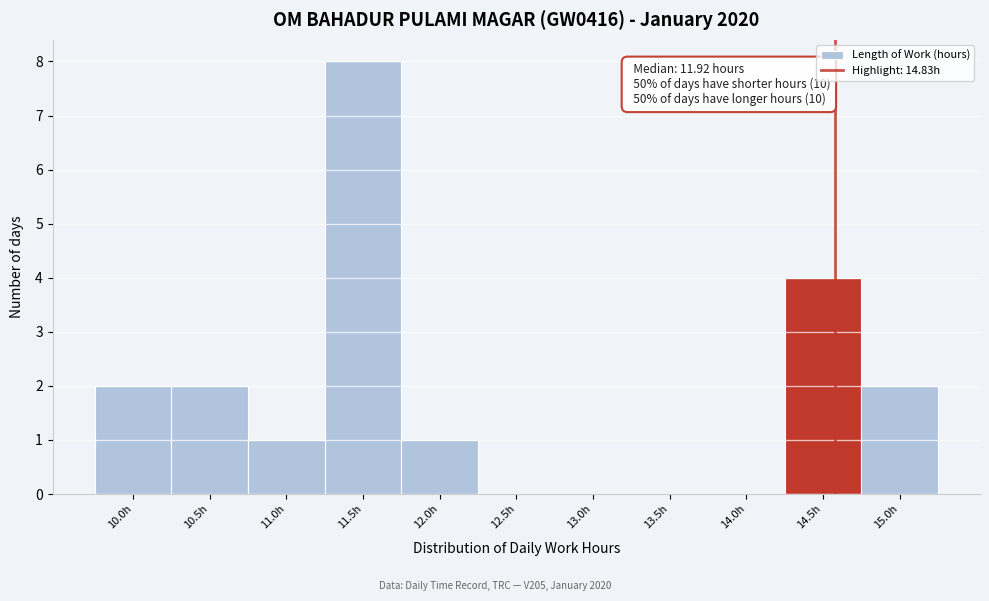

Reading left to right, extract all data points from this chart.

10.0h=2	10.5h=2	11.0h=1	11.5h=8	12.0h=1	12.5h=0	13.0h=0	13.5h=0	14.0h=0	14.5h=4	15.0h=2